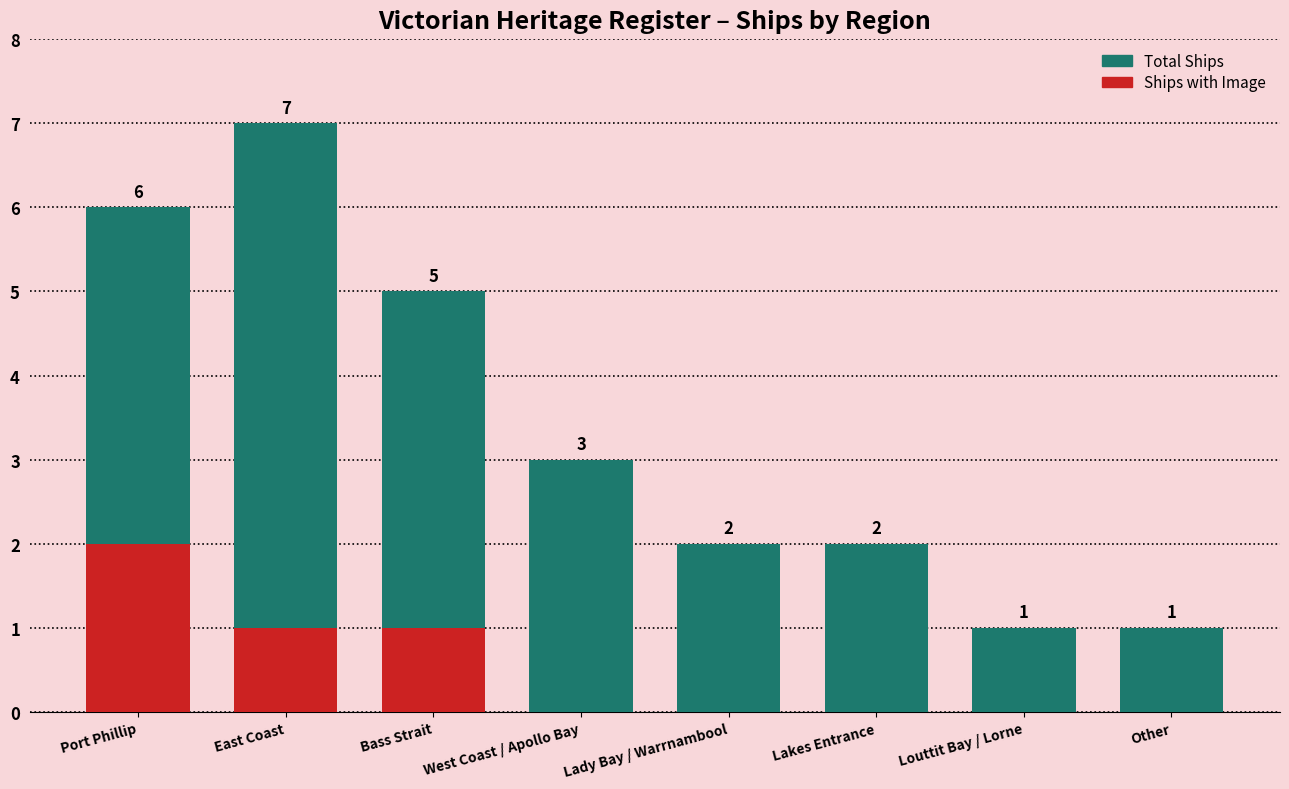

Is the value of Ships with Image at Lakes Entrance greater than the value of Total Ships at Port Phillip?

No